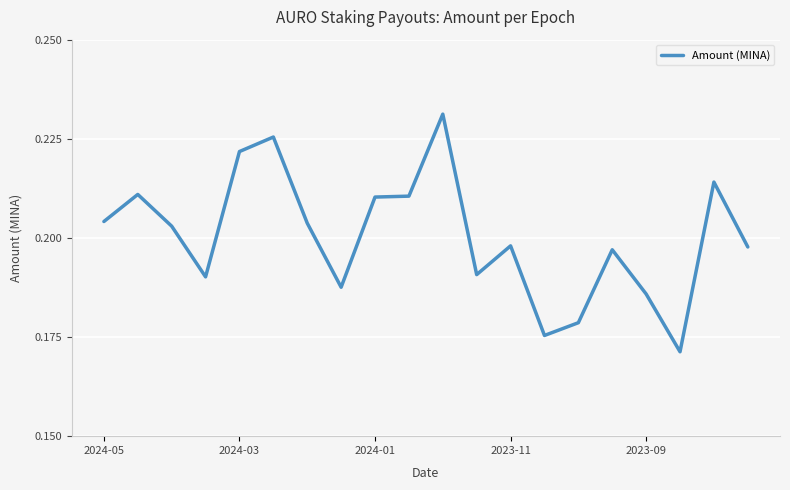

Is this an area chart (filled region under the line)?

No